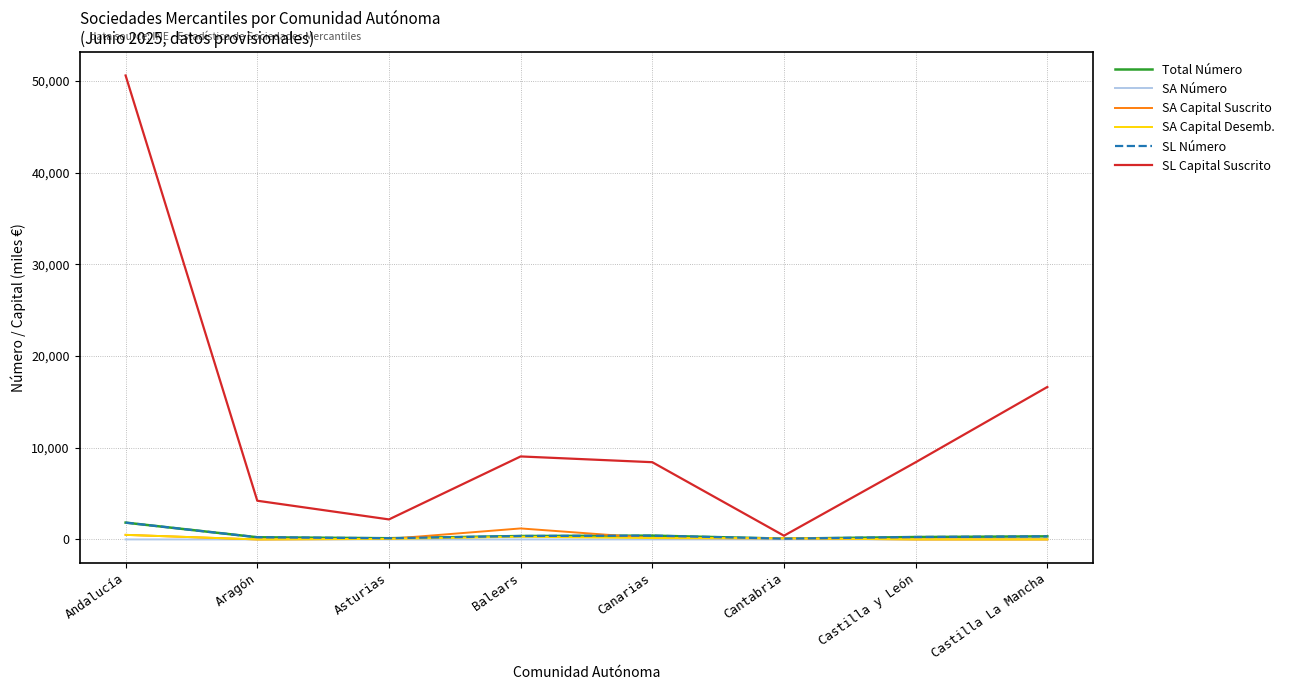

What is the average value of the Total Número series?

461